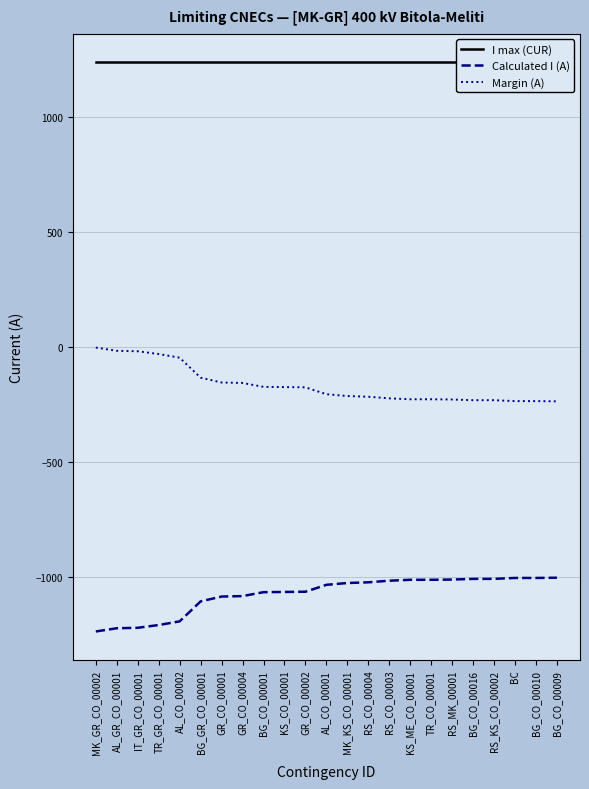

What is the smallest value displayed?

-1238